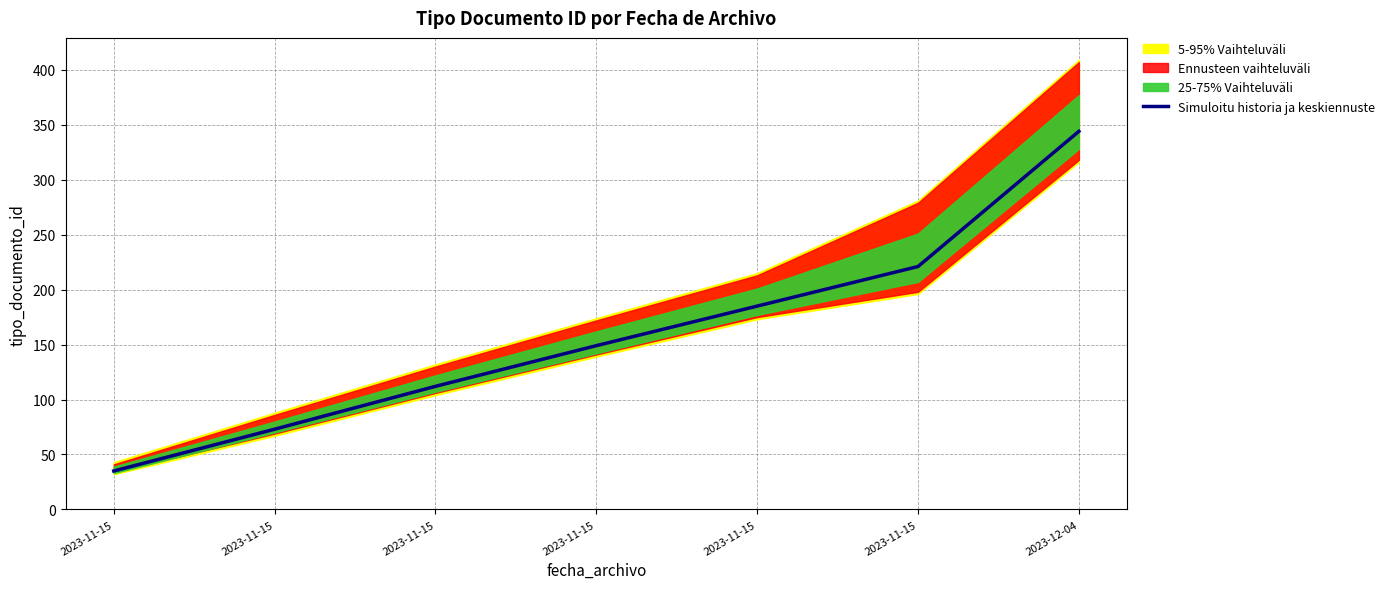

What is the difference between the maximum and second lowest values?

271